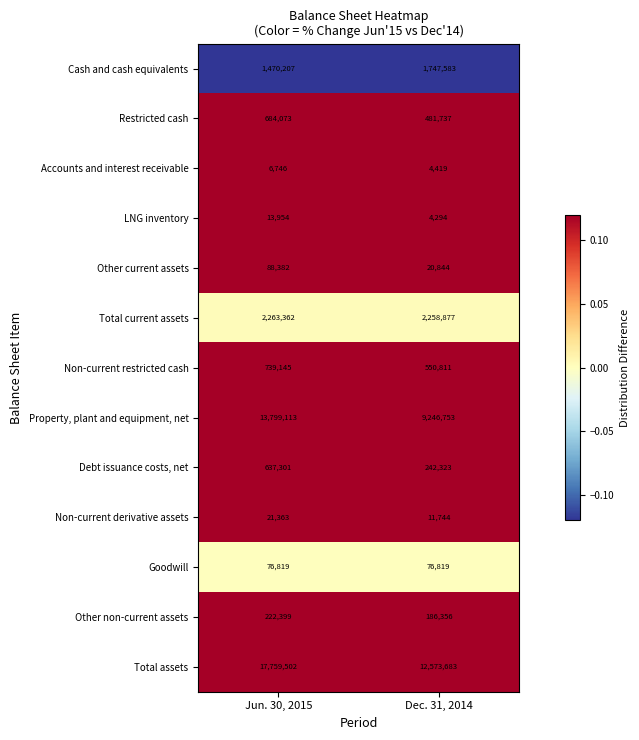

What is the sum of all Non-current restricted cash values?

1289956